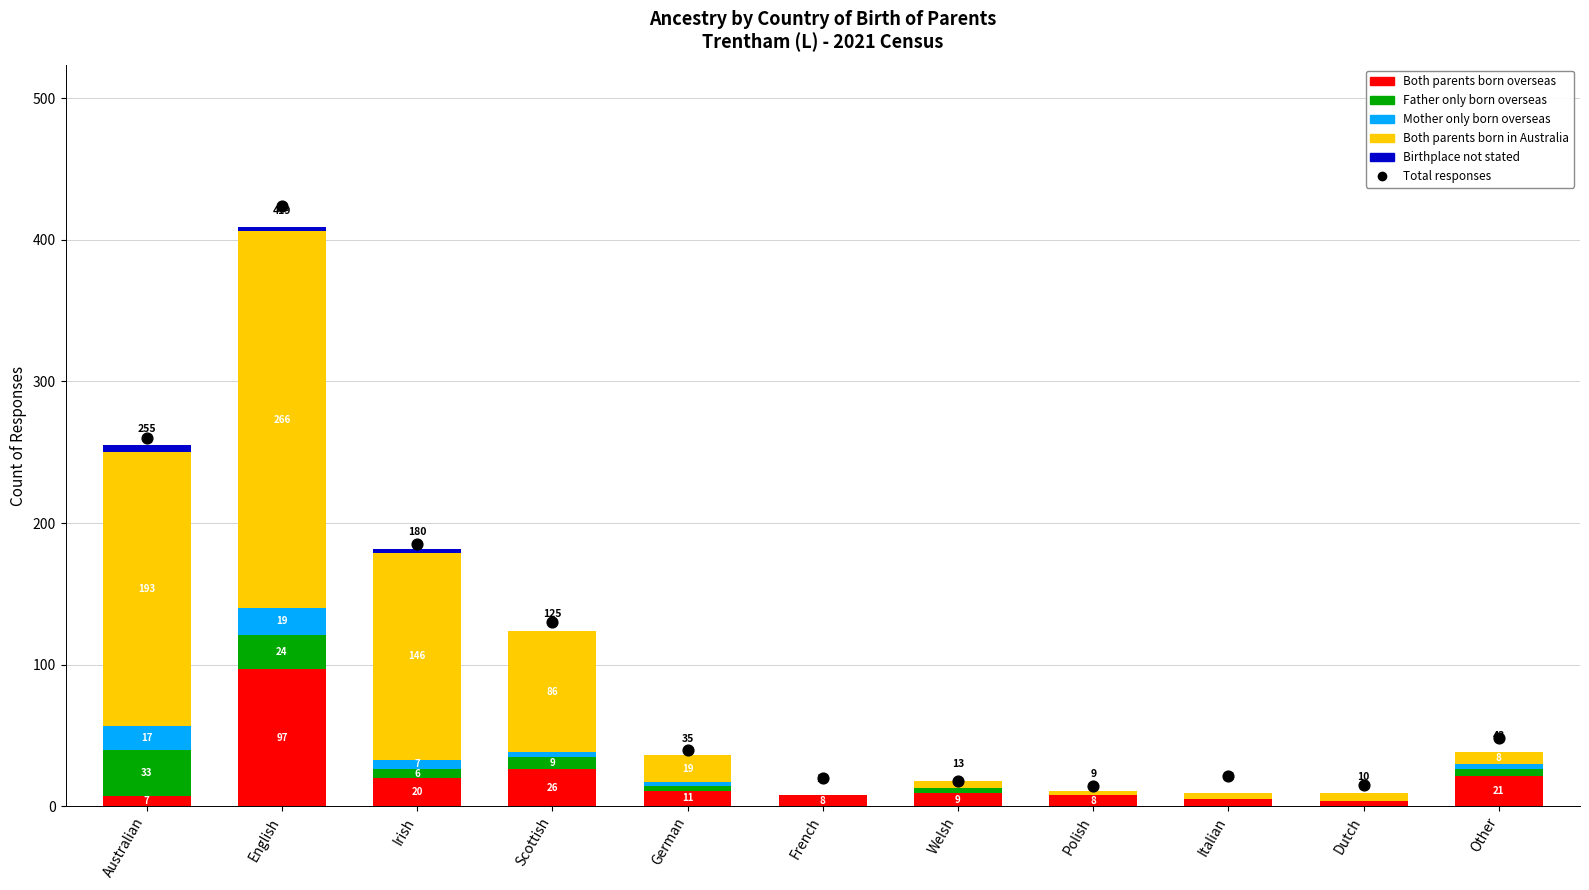

Which series reaches the minimum Y coordinate?

Father only born overseas